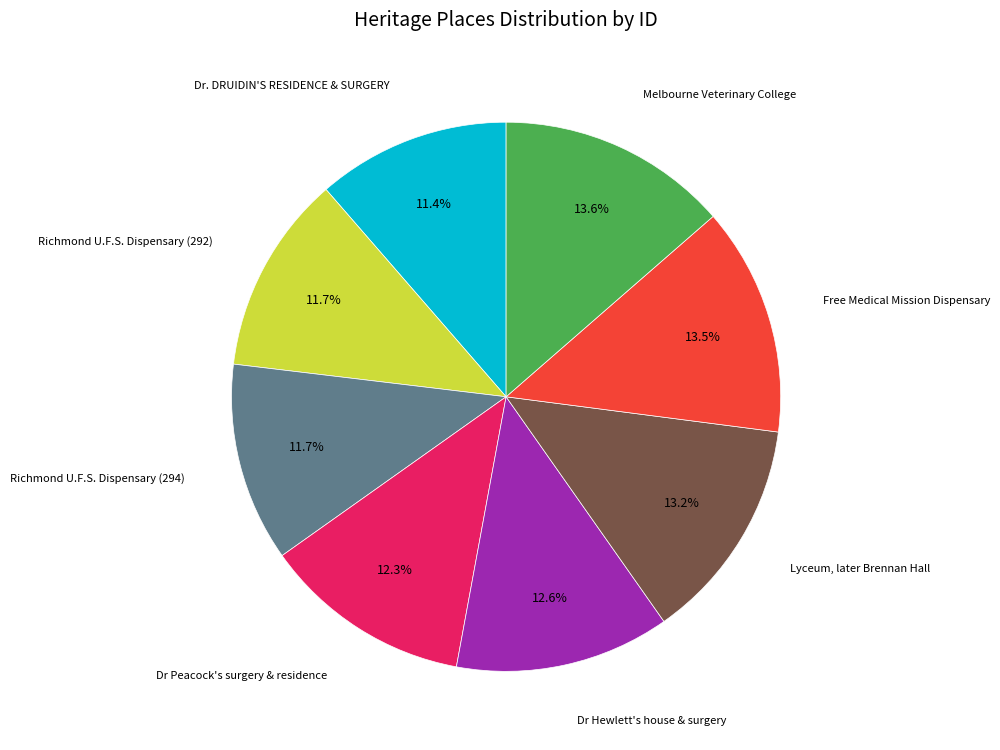

Is there a majority slice in this chart?

No